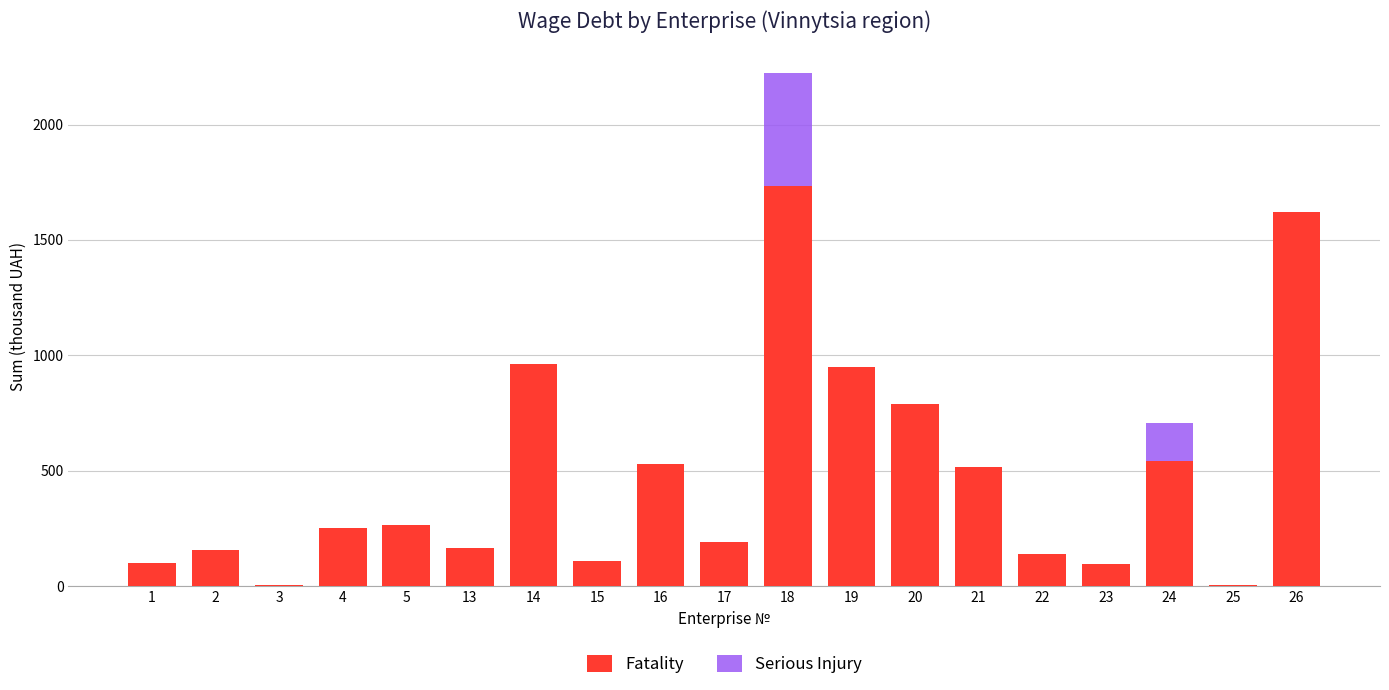

True or false: Serious Injury has a value of 10.3 at 25.

False